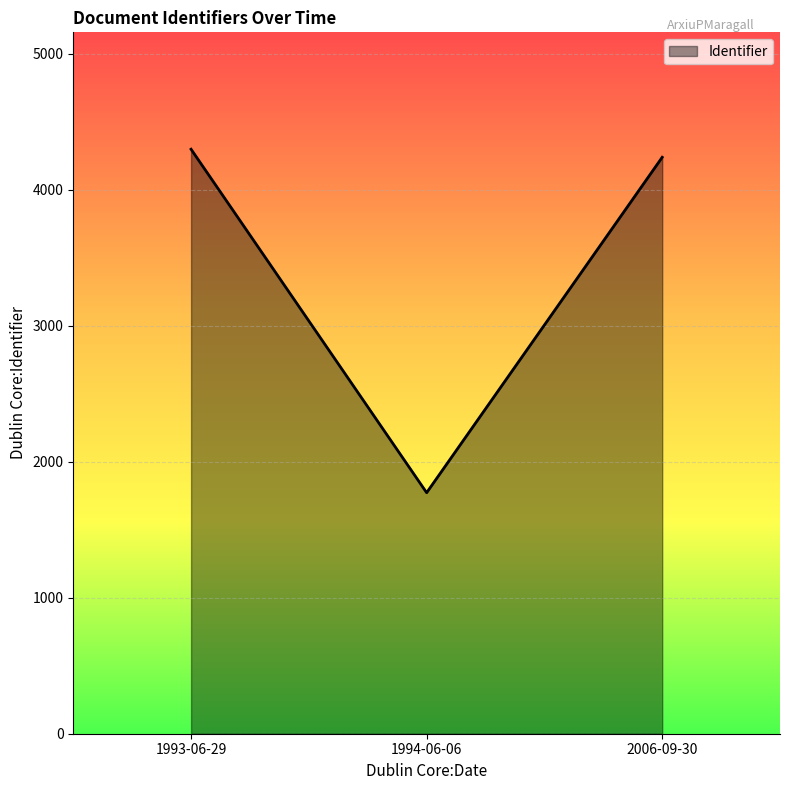

How many lines are shown in the chart?

1